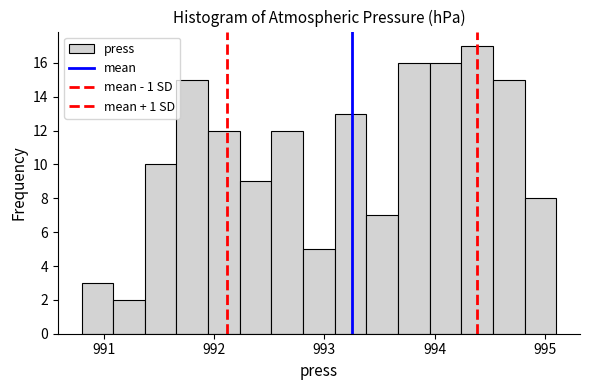

Read against the x-axis, roughly where is the centre of the tallest bar?

994.4